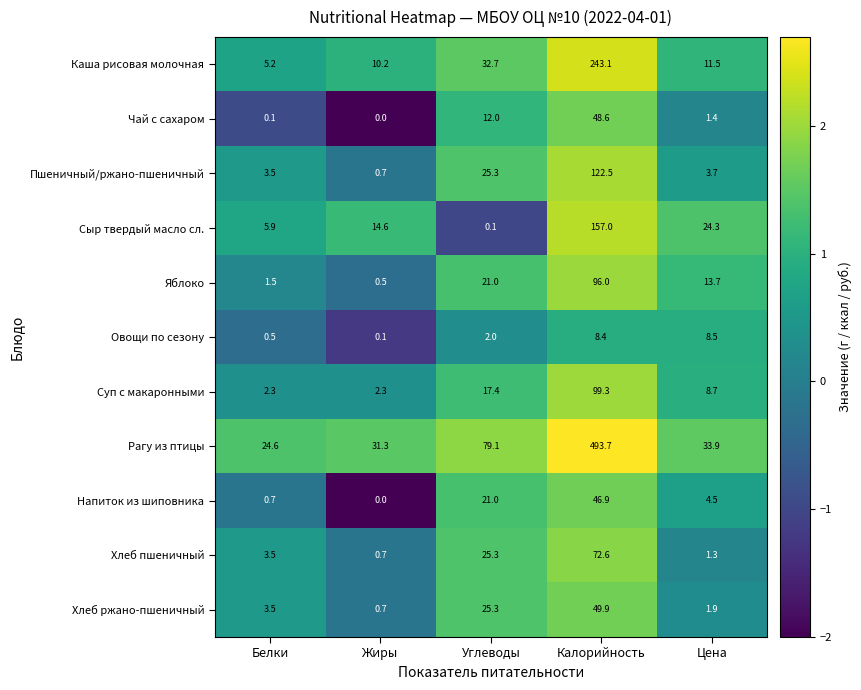

At how many categories does at least one series exceed 2?

5